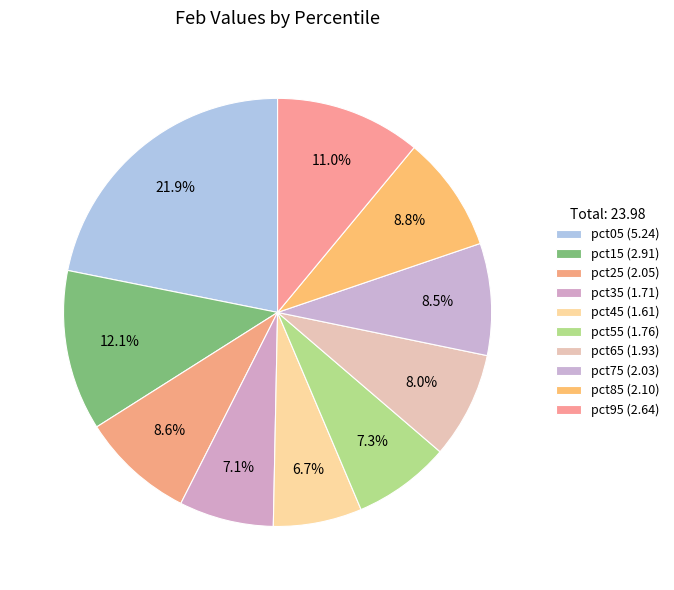

To the nearest percent, what is the difference between the pct45 and pct25 slice percentages?

2%